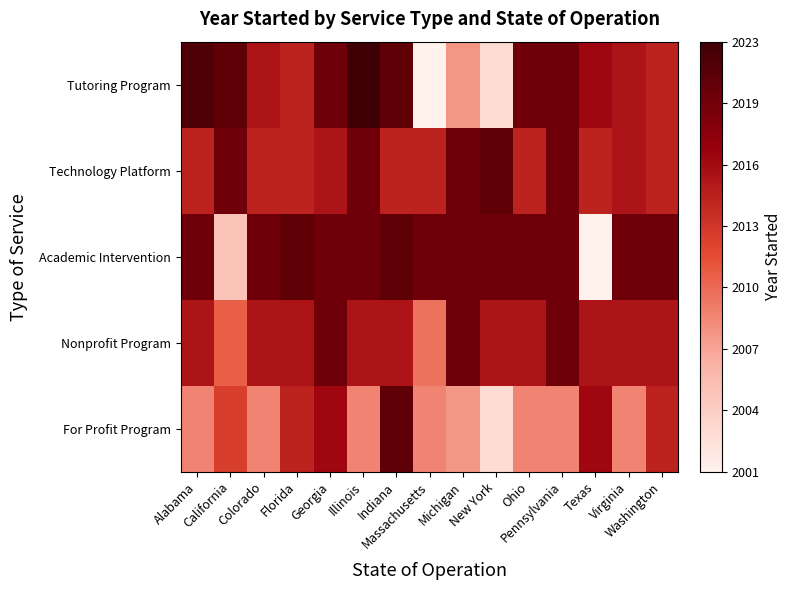

Which series has the largest total across all categories?

Academic Intervention